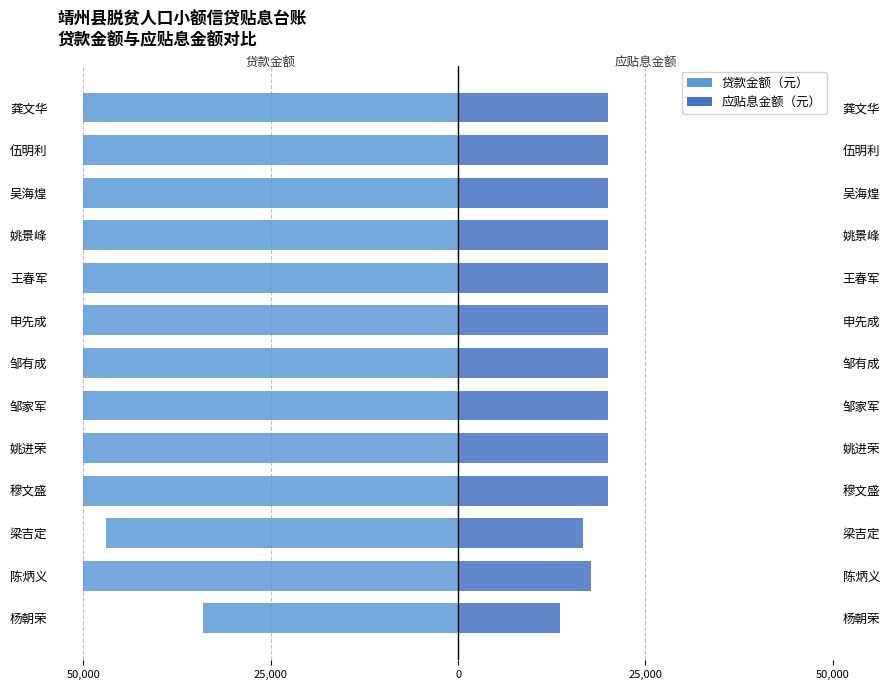

The 贷款金额（元） series shows -50000.0 at 姚景峰. True or false?

True